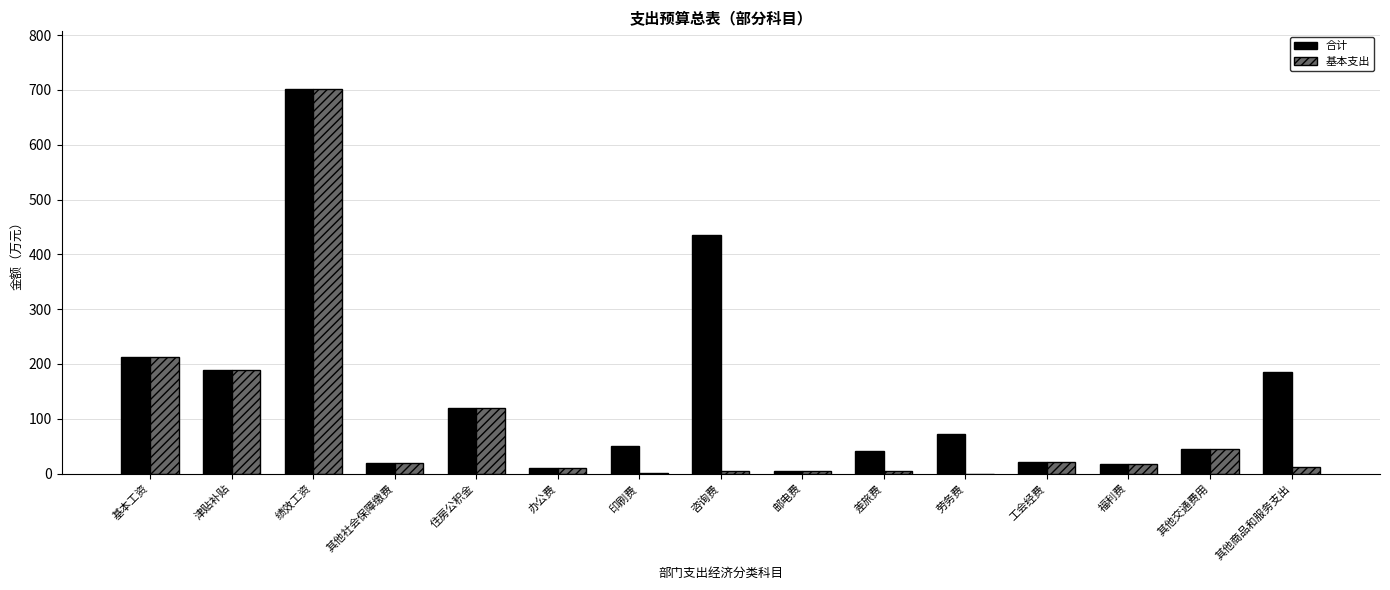

Is it true that 合计 equals 41.3 at 差旅费?

True